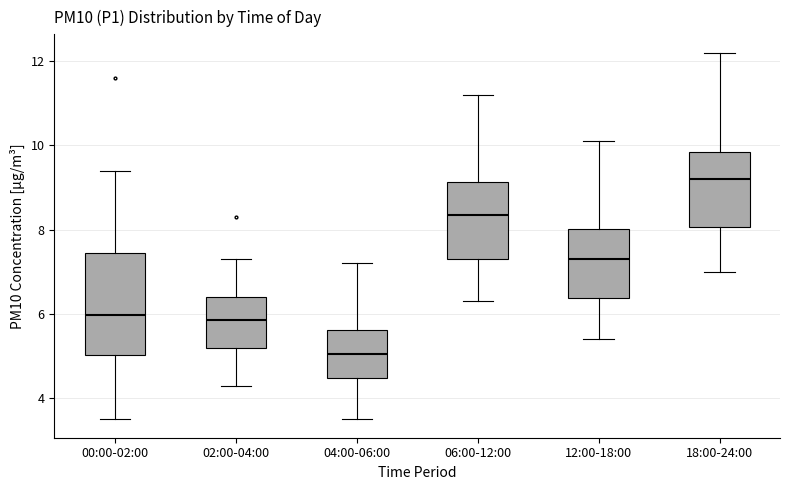

Reading left to right, read every box against the y-axis: the position of its median line, the range the box covers, and the ends of its whiskers. The values are not printed on the chart, so give them approximately, as read against the axis.

00:00-02:00: median 6.0, box 5.0 to 7.4, whiskers 3.6 to 9.4
02:00-04:00: median 5.8, box 5.2 to 6.4, whiskers 4.4 to 7.4
04:00-06:00: median 5.0, box 4.4 to 5.6, whiskers 3.6 to 7.2
06:00-12:00: median 8.4, box 7.4 to 9.2, whiskers 6.4 to 11.2
12:00-18:00: median 7.4, box 6.4 to 8.0, whiskers 5.4 to 10.2
18:00-24:00: median 9.2, box 8.0 to 9.8, whiskers 7.0 to 12.2